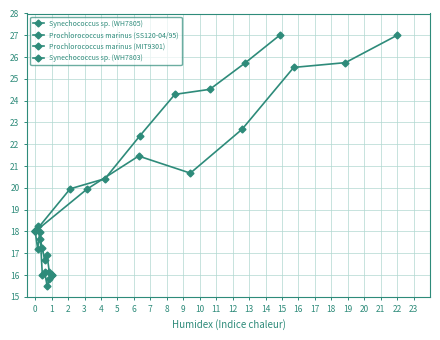

At 2, list the series in order from largest to smallest.

Prochlorococcus marinus (MIT9301), Prochlorococcus marinus (SS120-04/95), Synechococcus sp. (WH7803), Synechococcus sp. (WH7805)